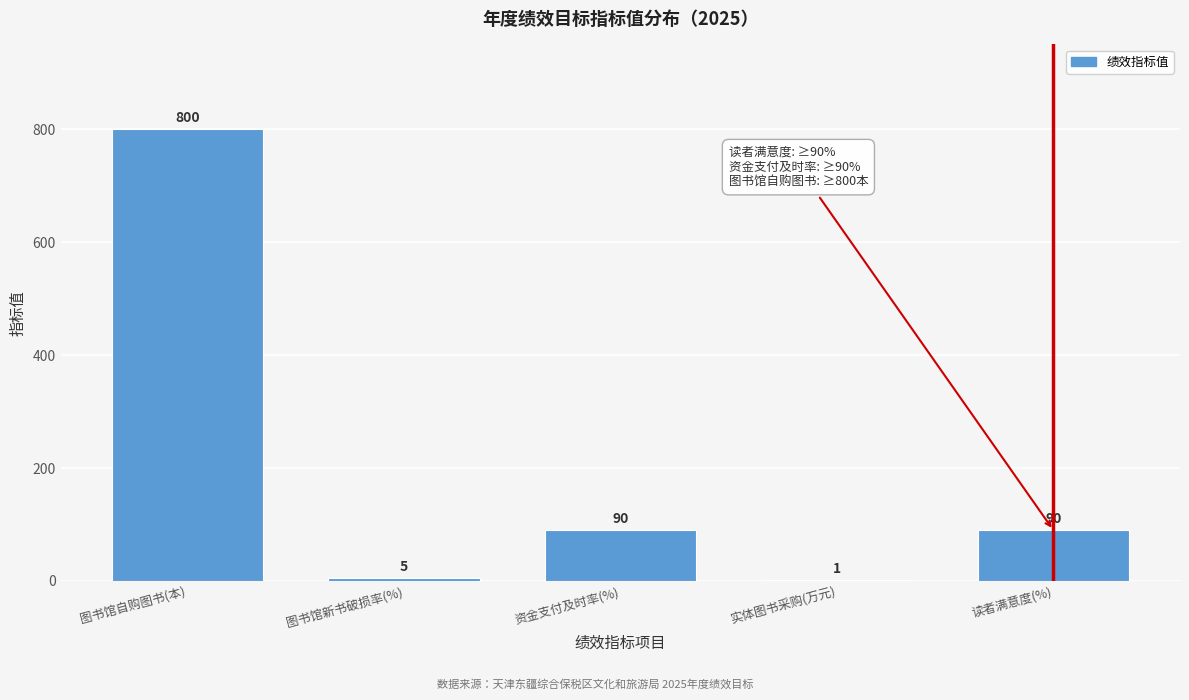

Reading left to right, transcribe all the data shown in this chart.

图书馆自购图书(本)=800	图书馆新书破损率(%)=5	资金支付及时率(%)=90	实体图书采购(万元)=1	读者满意度(%)=90